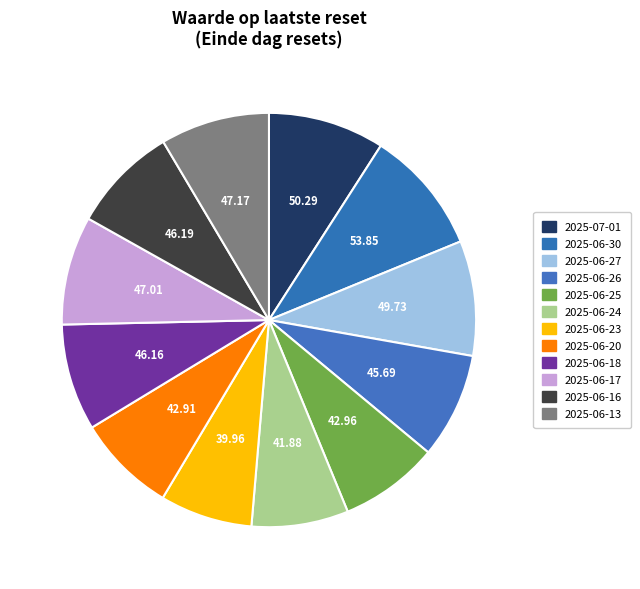

How many slices are in this pie chart?

12